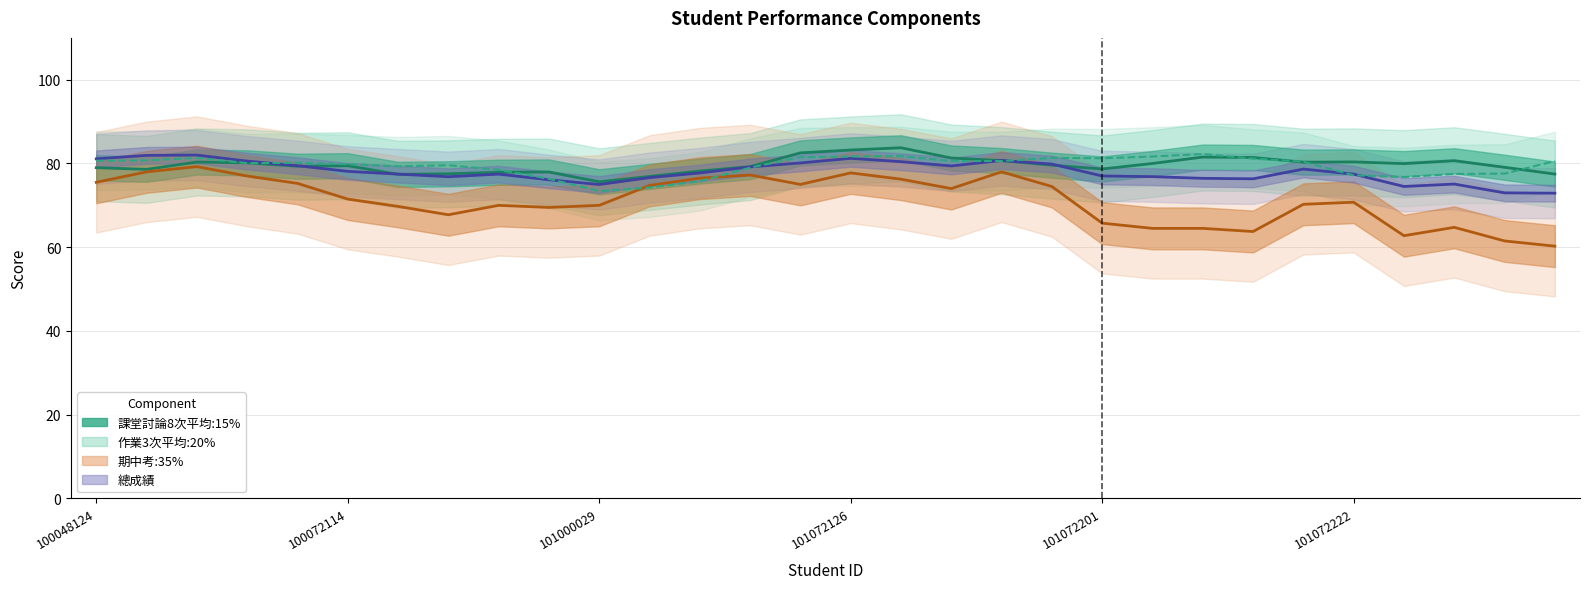

At which label does 期中考:35% first exceed 71?

100048124